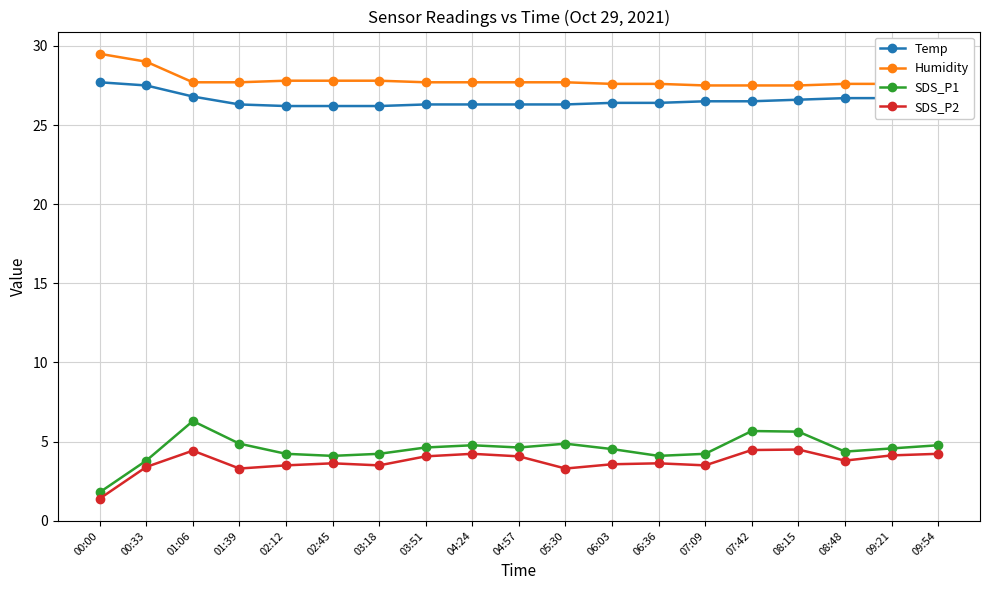

What is the sum of the Humidity values at 04:57 and 06:03?

55.3